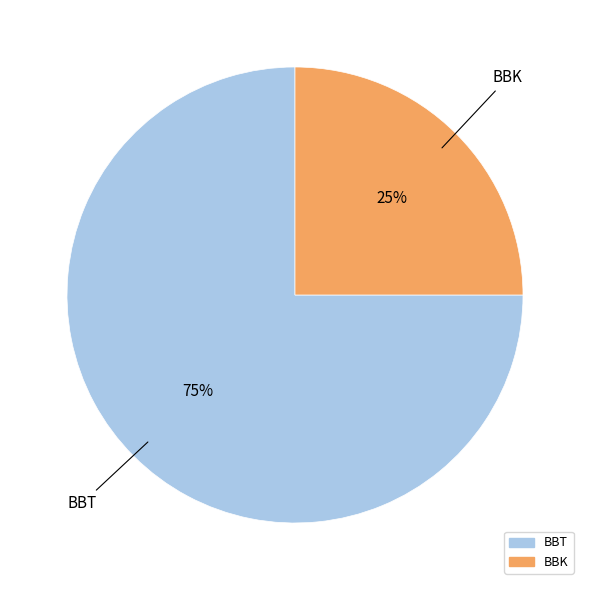

Combined, do BBT and BBK account for over 50%?

Yes